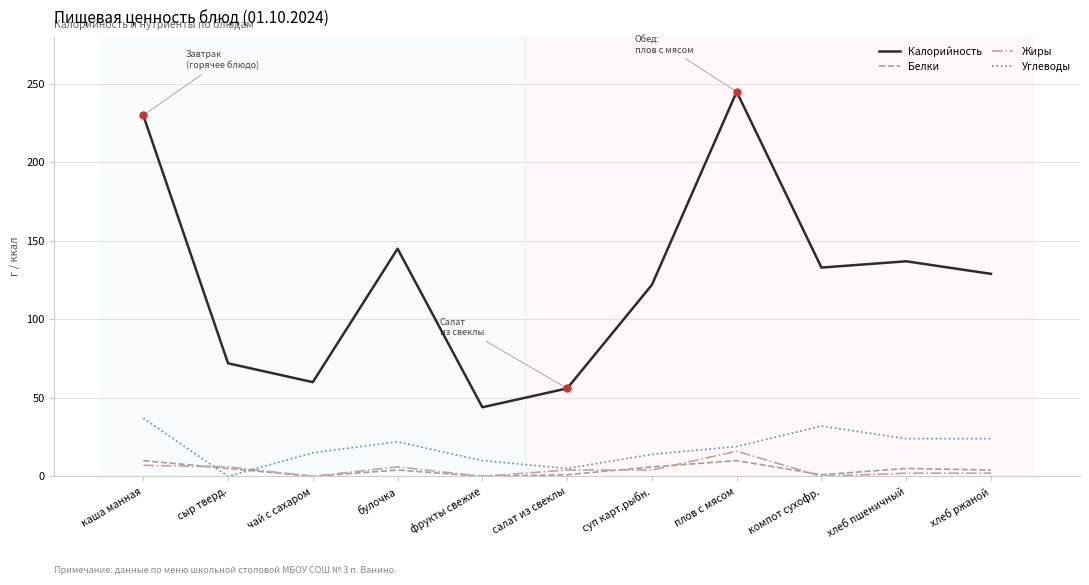

What is the highest value of the Калорийность series?

245